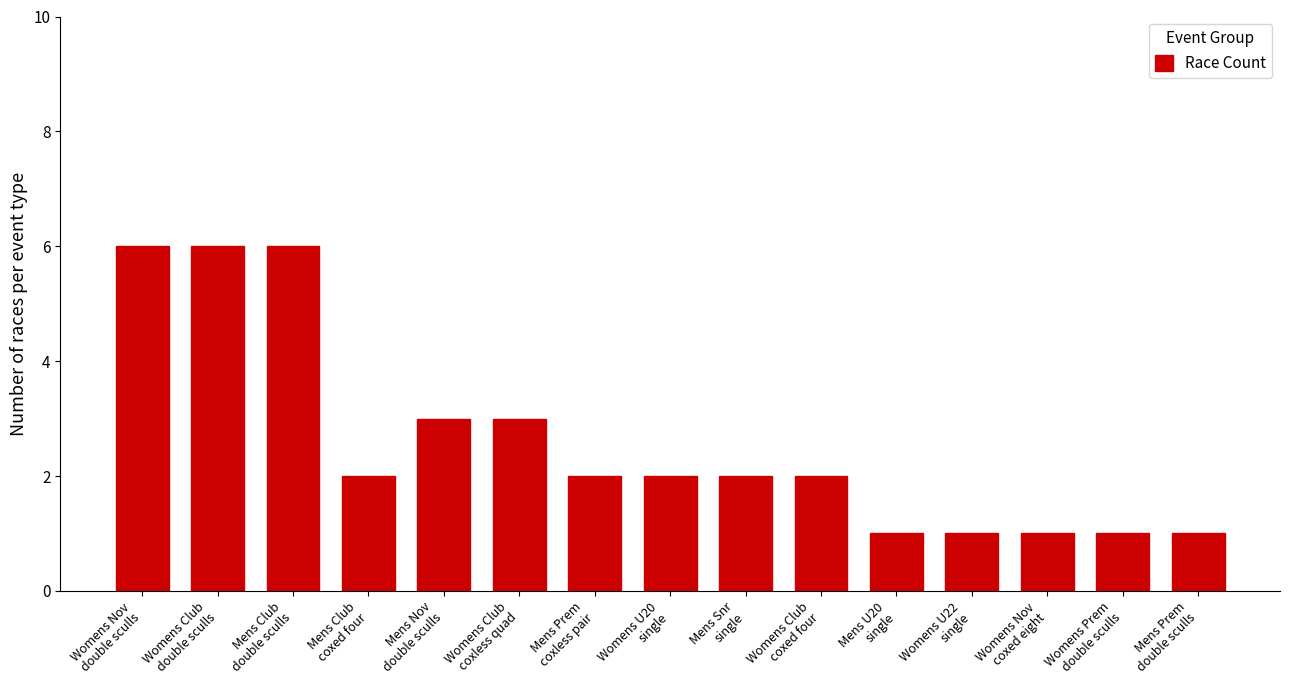

Read the value at Womens U22
single.

1